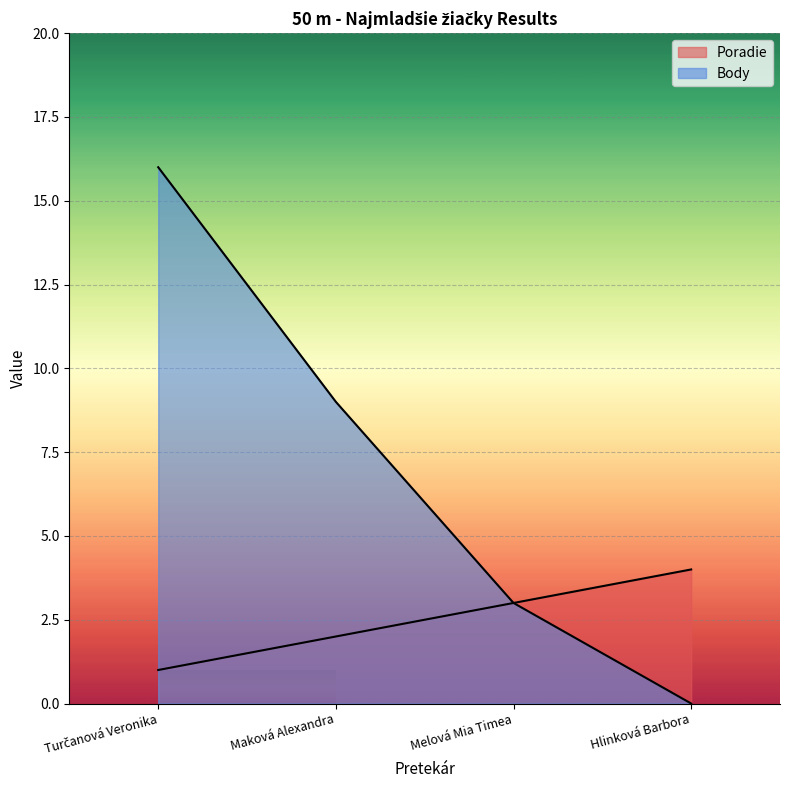

True or false: Body has more than 2 interior local peaks.

False